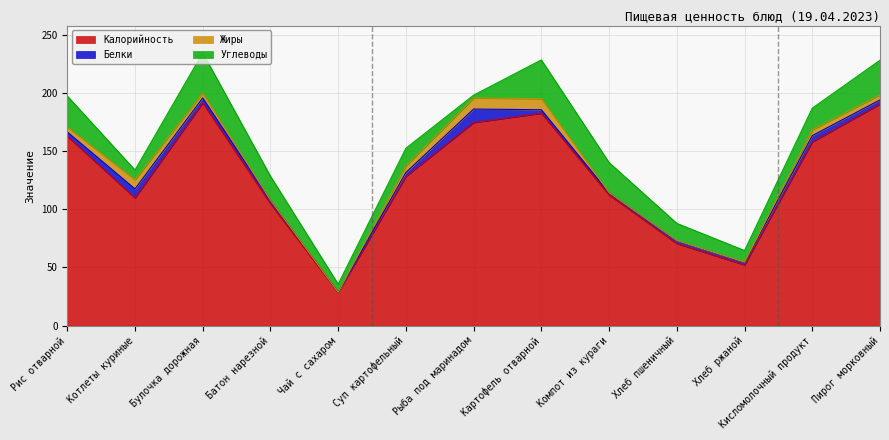

What is the sum of all Белки values?

52.6